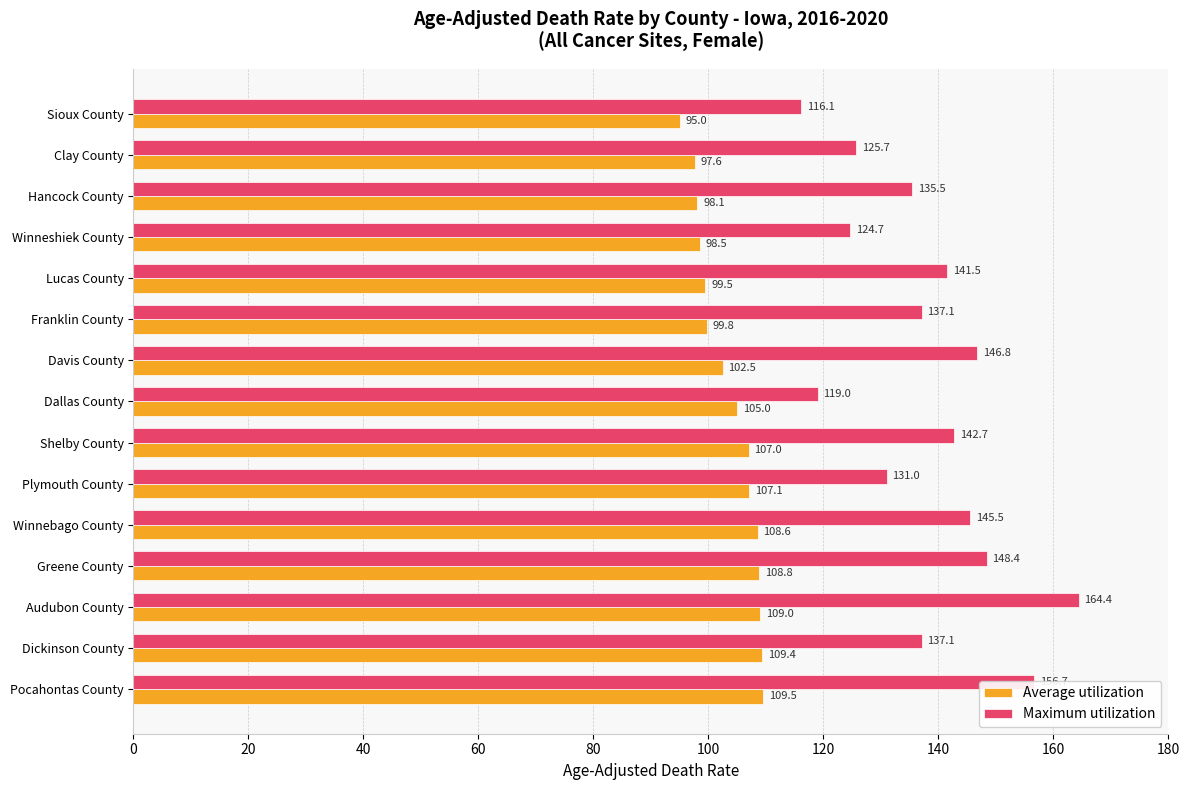

Which category has the highest value across all series?

Audubon County